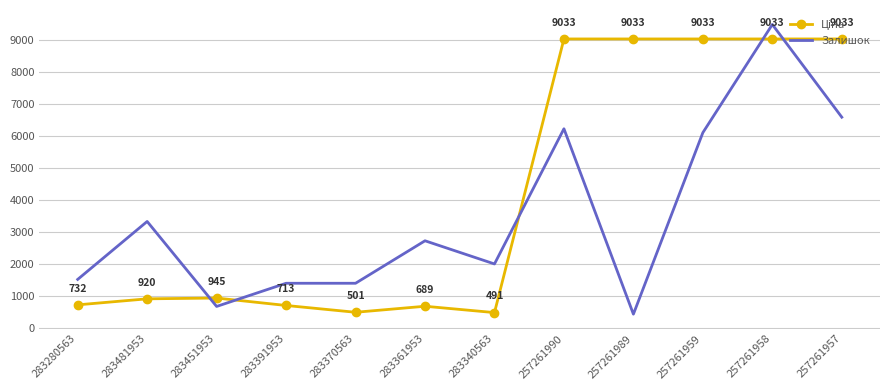

Is it true that Залишок equals 682.9 at 283451953?

True